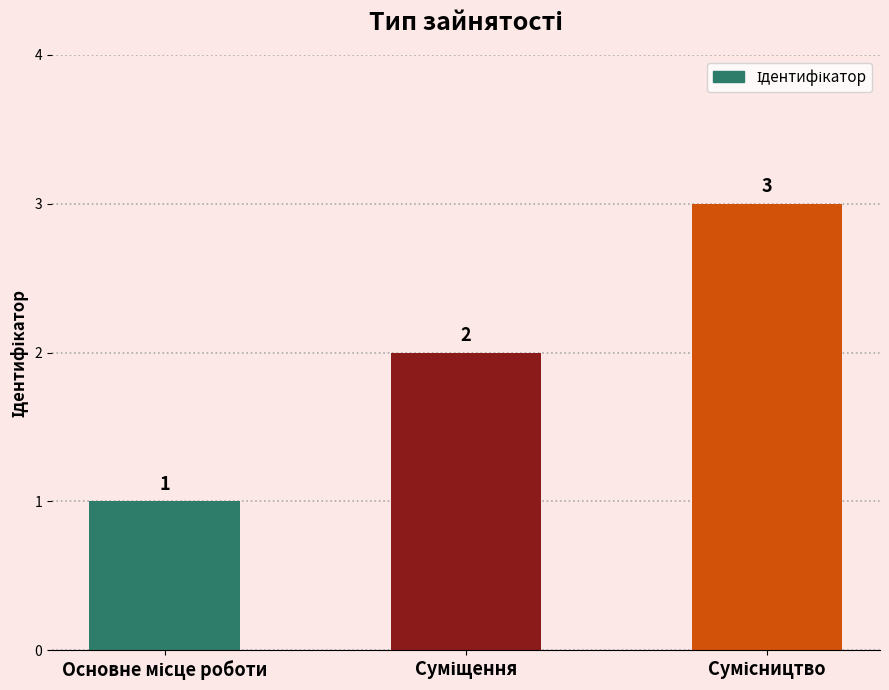

Count the values in the range 1 to 3.

3